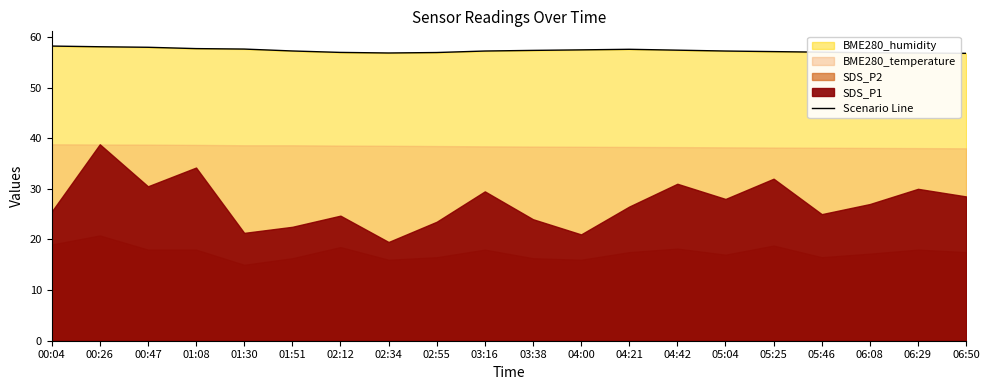

At which label does the data first exceed 57?

00:04